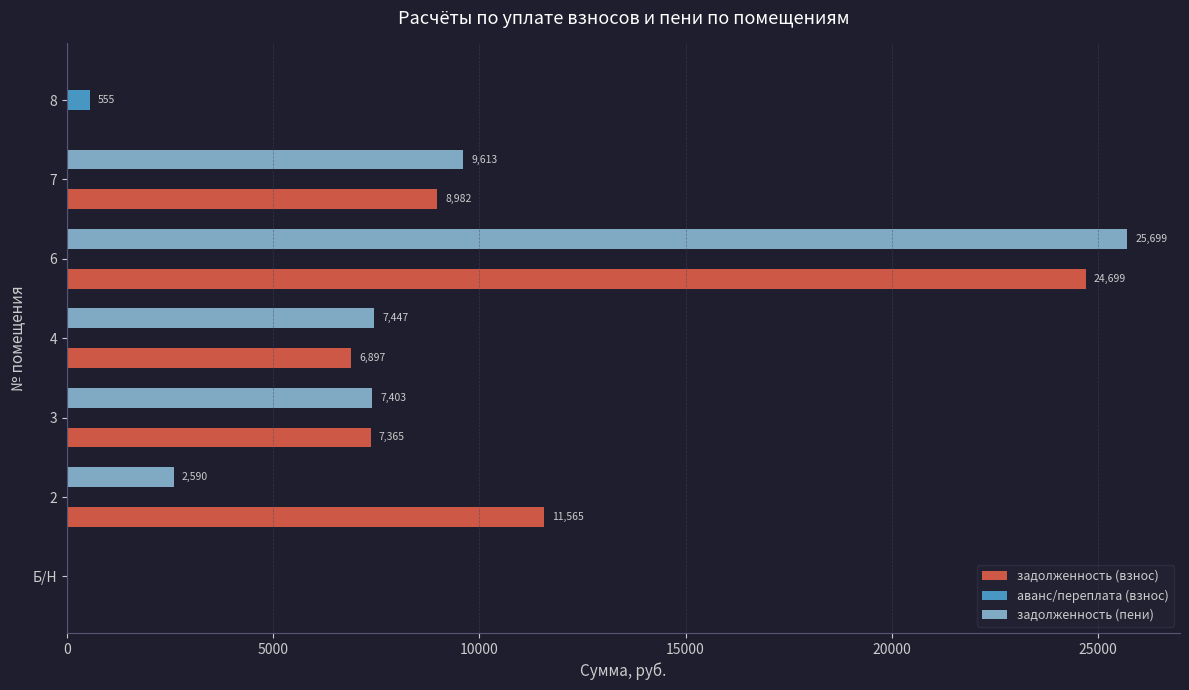

Which series has the largest range (max minus min)?

задолженность (пени)